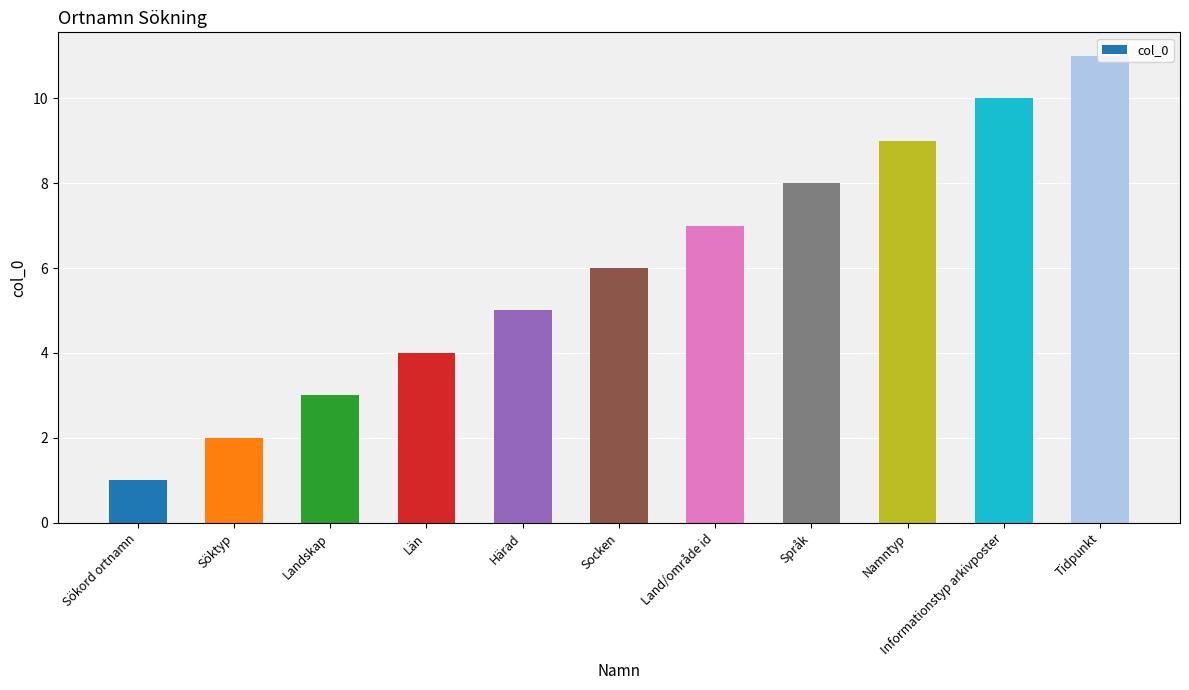

Which has a higher value, Namntyp or Sökord ortnamn?

Namntyp